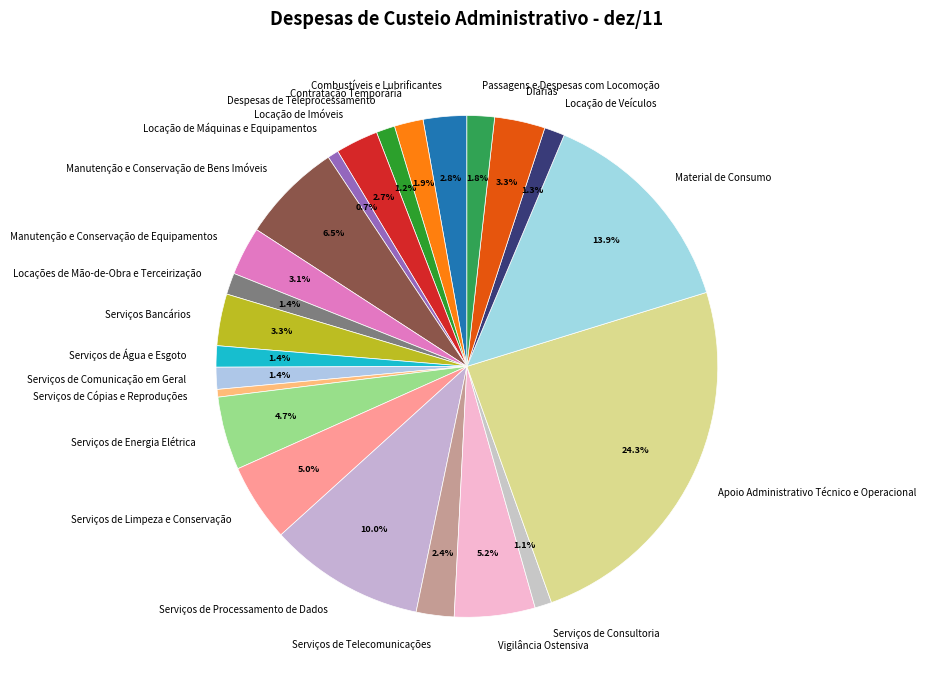

To the nearest percent, what is the average slice percentage?

4%